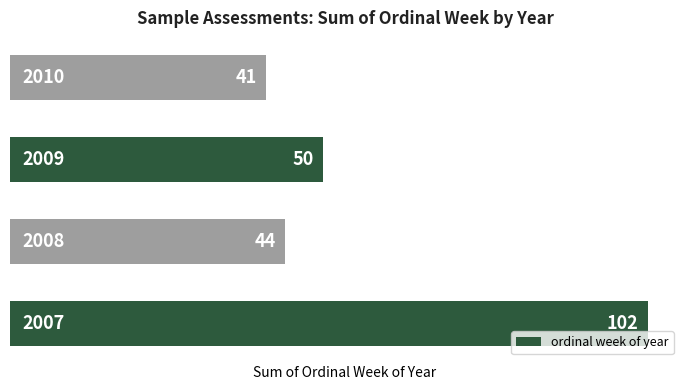

Reading top to bottom, list all the values displayed in this chart.

41	50	44	102